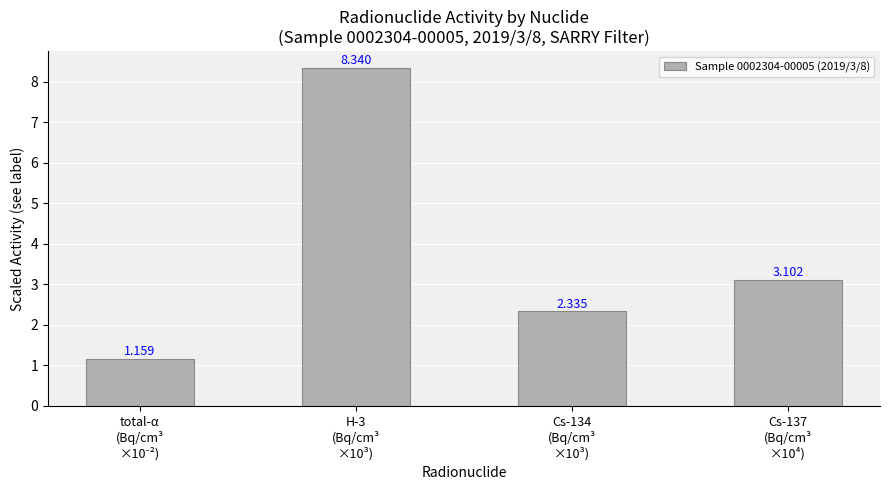

How many distinct data groups are displayed?

1